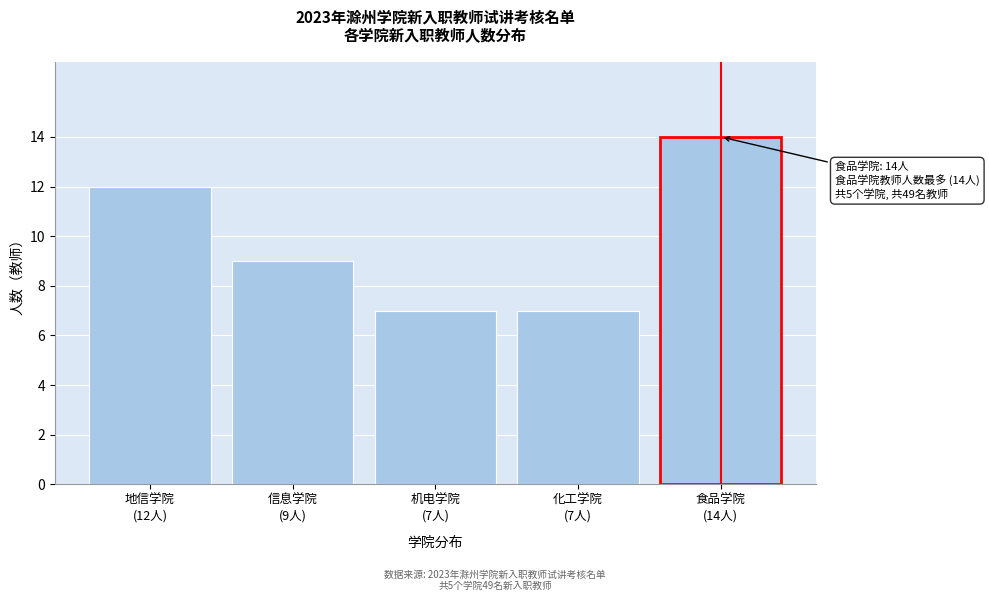

Reading right to left, what are all the values shown in this chart?

14	7	7	9	12